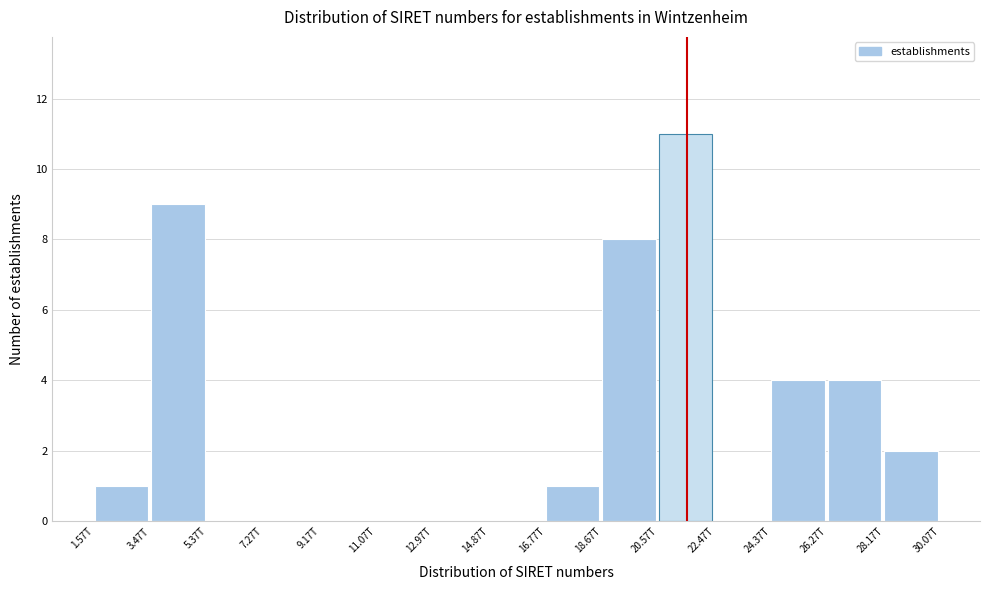

Reading right to left, what are all the values shown in this chart?

28.17T=2	26.27T=4	24.37T=4	22.47T=0	20.57T=11	18.67T=8	16.77T=1	14.87T=0	12.97T=0	11.07T=0	9.17T=0	7.27T=0	5.37T=0	3.47T=9	1.57T=1